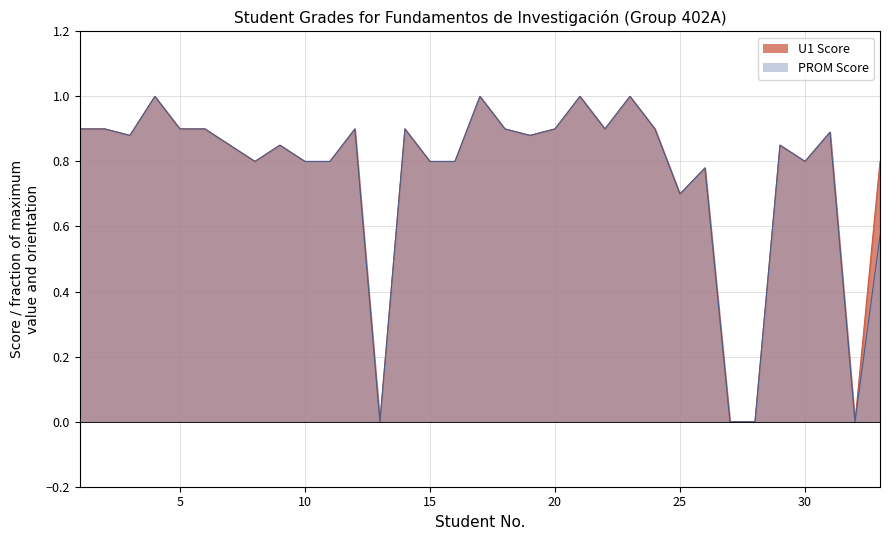

Reading right to left, transcribe all the data shown in this chart.

U1: 33=0.8	32=0.0	31=0.9	30=0.8	29=0.8	28=0.0	27=0.0	26=0.8	25=0.7	24=0.9	23=1.0	22=0.9	21=1.0	20=0.9	19=0.9	18=0.9	17=1.0	16=0.8	15=0.8	14=0.9	13=0.0	12=0.9	11=0.8	10=0.8	9=0.8	8=0.8	7=0.8	6=0.9	5=0.9	4=1.0	3=0.9	2=0.9	1=0.9
PROM: 33=0.6	32=0.0	31=0.9	30=0.8	29=0.8	28=0.0	27=0.0	26=0.8	25=0.7	24=0.9	23=1.0	22=0.9	21=1.0	20=0.9	19=0.9	18=0.9	17=1.0	16=0.8	15=0.8	14=0.9	13=0.0	12=0.9	11=0.8	10=0.8	9=0.8	8=0.8	7=0.8	6=0.9	5=0.9	4=1.0	3=0.9	2=0.9	1=0.9